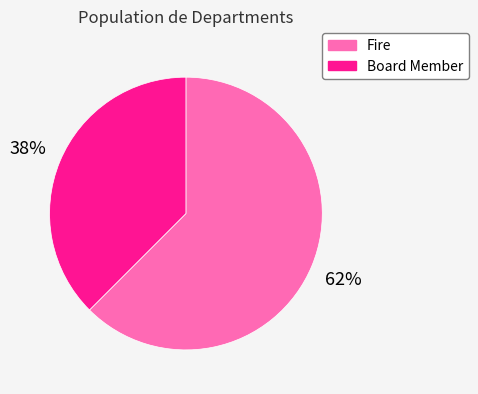

The Board Member slice represents 38% of the pie. True or false?

True